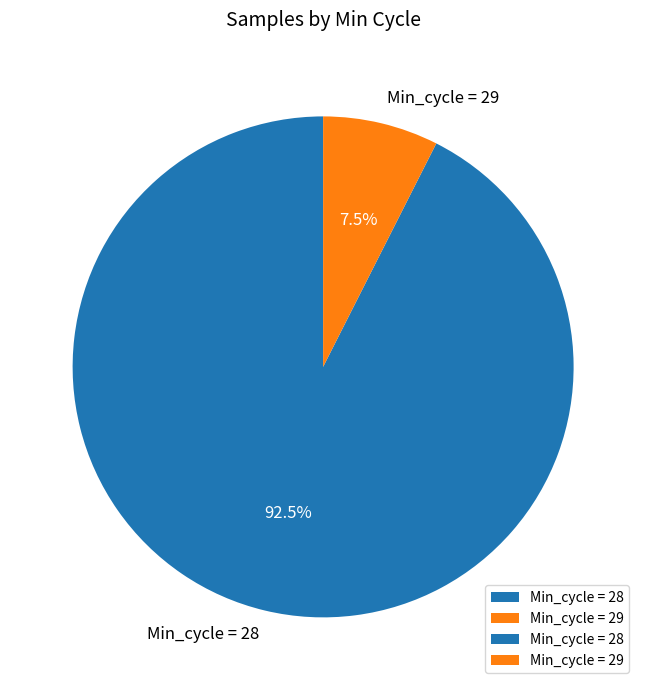

What is the largest slice in the pie chart?

Min_cycle = 28